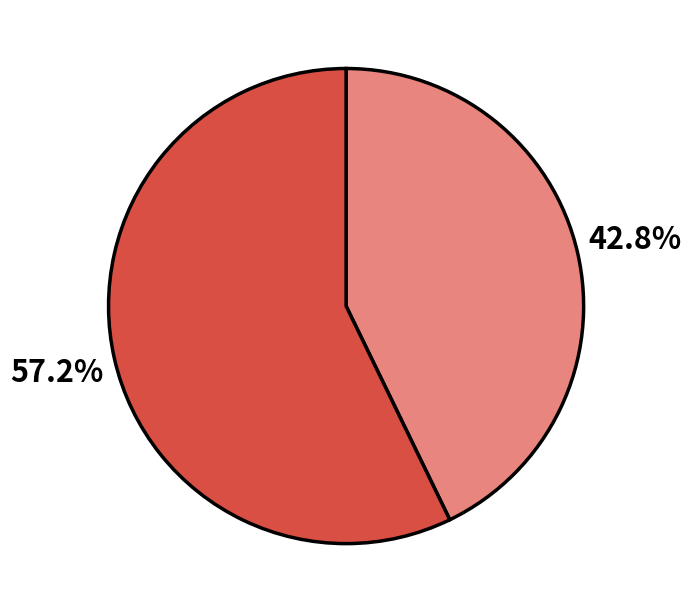

Is there any slice that represents more than half of the pie?

Yes